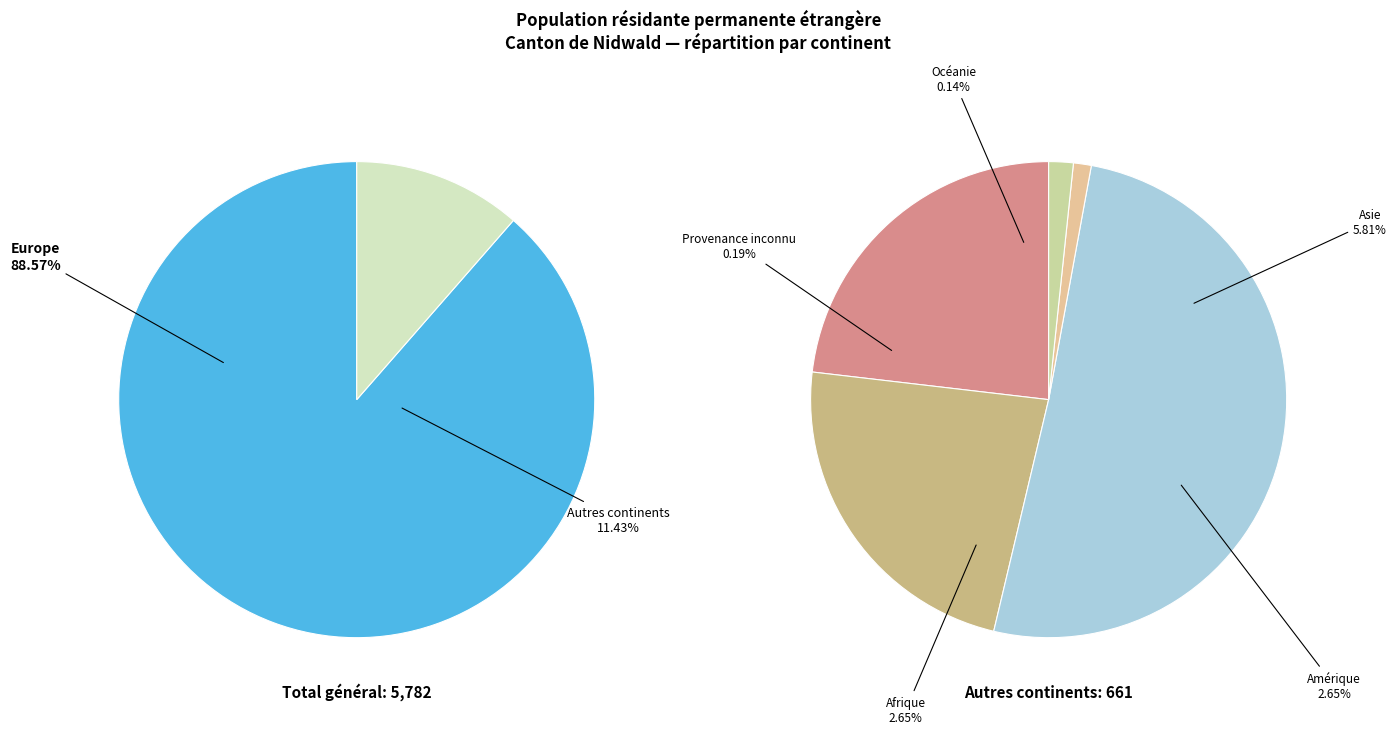

Rank the categories by value from lowest to highest.

Océanie, Provenance inconnu, Afrique, Amérique, Asie, Europe